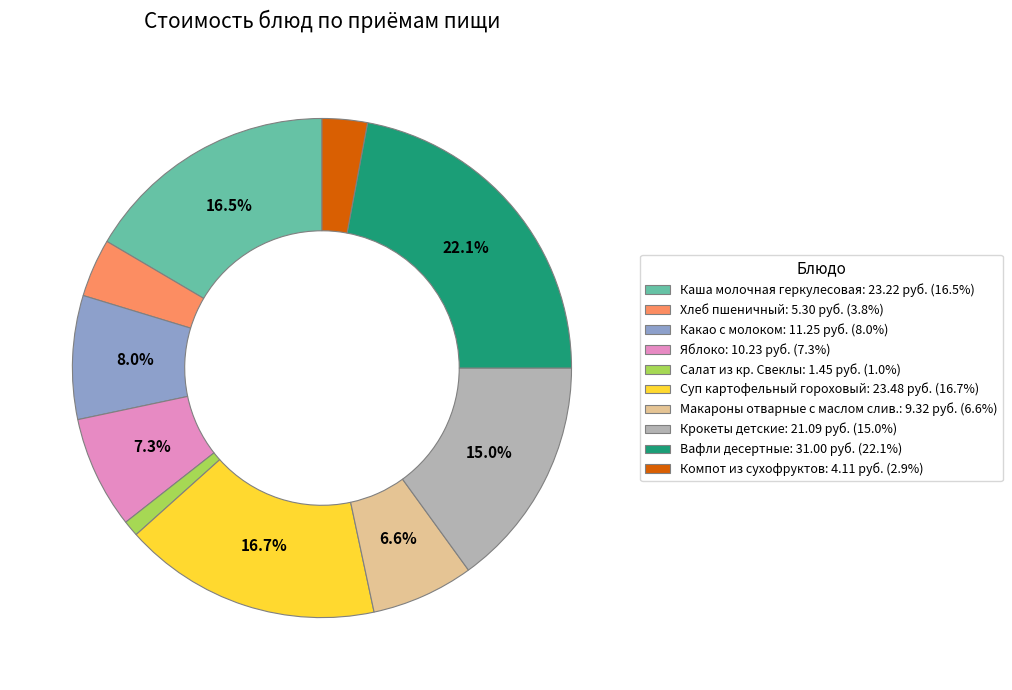

To the nearest percent, what portion does Салат из кр. Свеклы represent?

1%